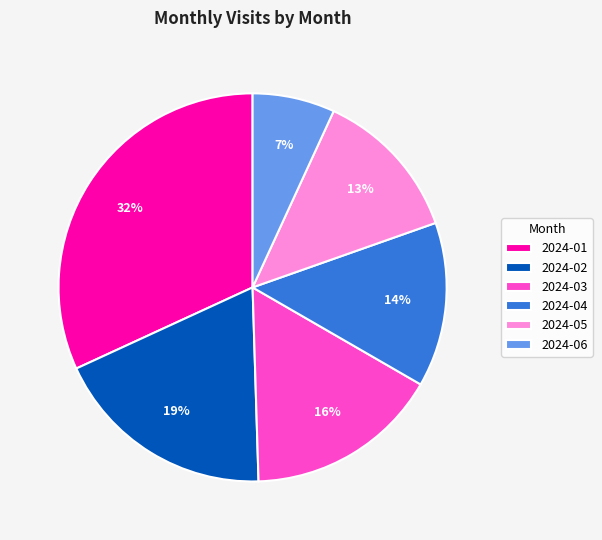

The 2024-04 slice represents 4% of the pie. True or false?

False